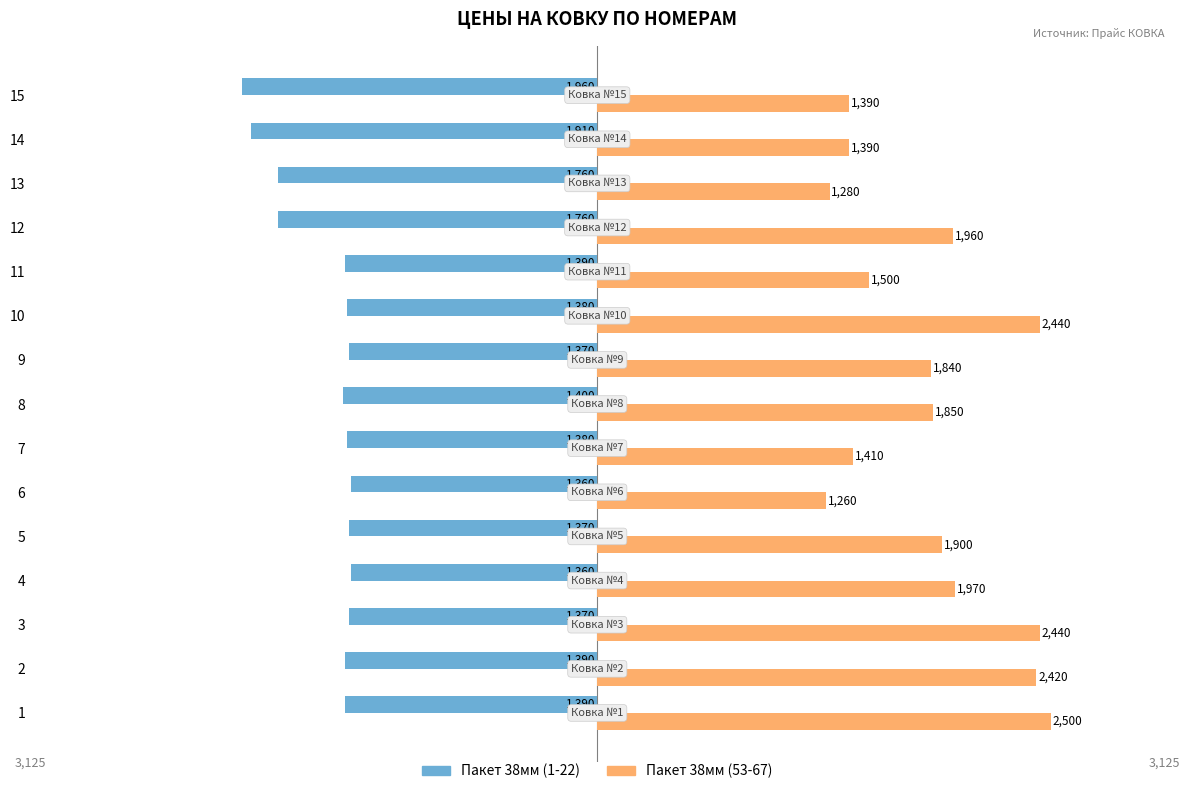

Read the Пакет 38мм (1-22) value at 4, to the nearest 10.

-1360